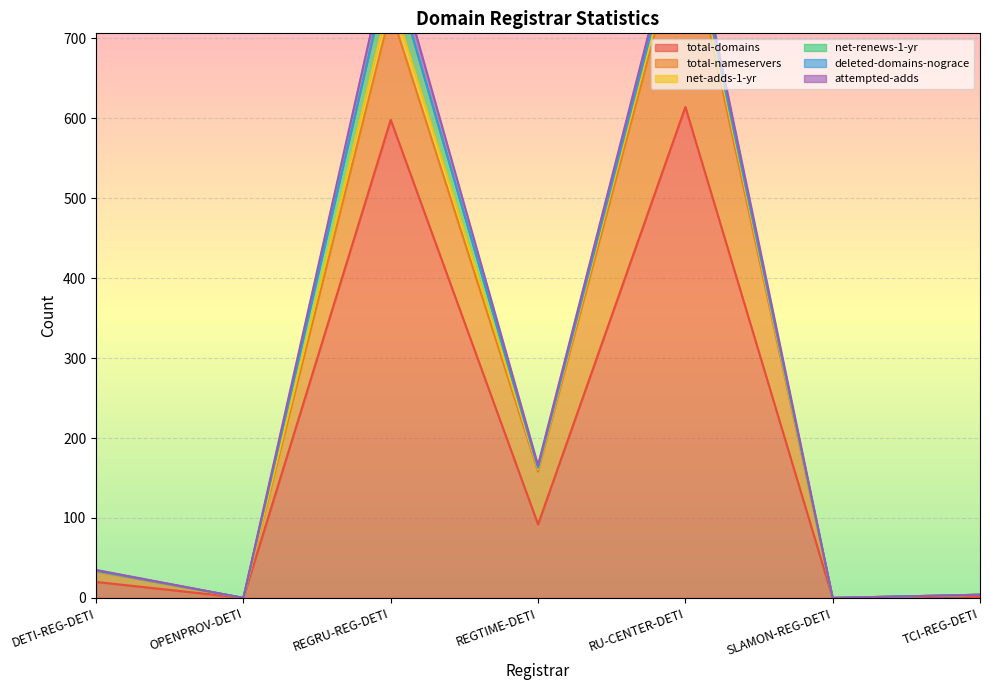

How many interior local peaks does the total-domains series have?

2